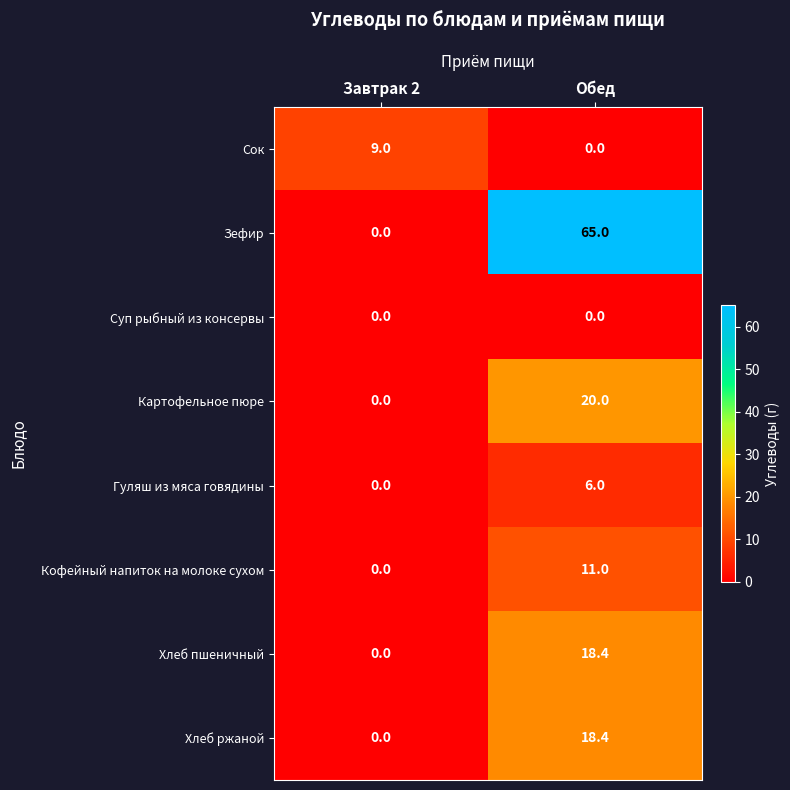

At how many categories does at least one series exceed 48?

1